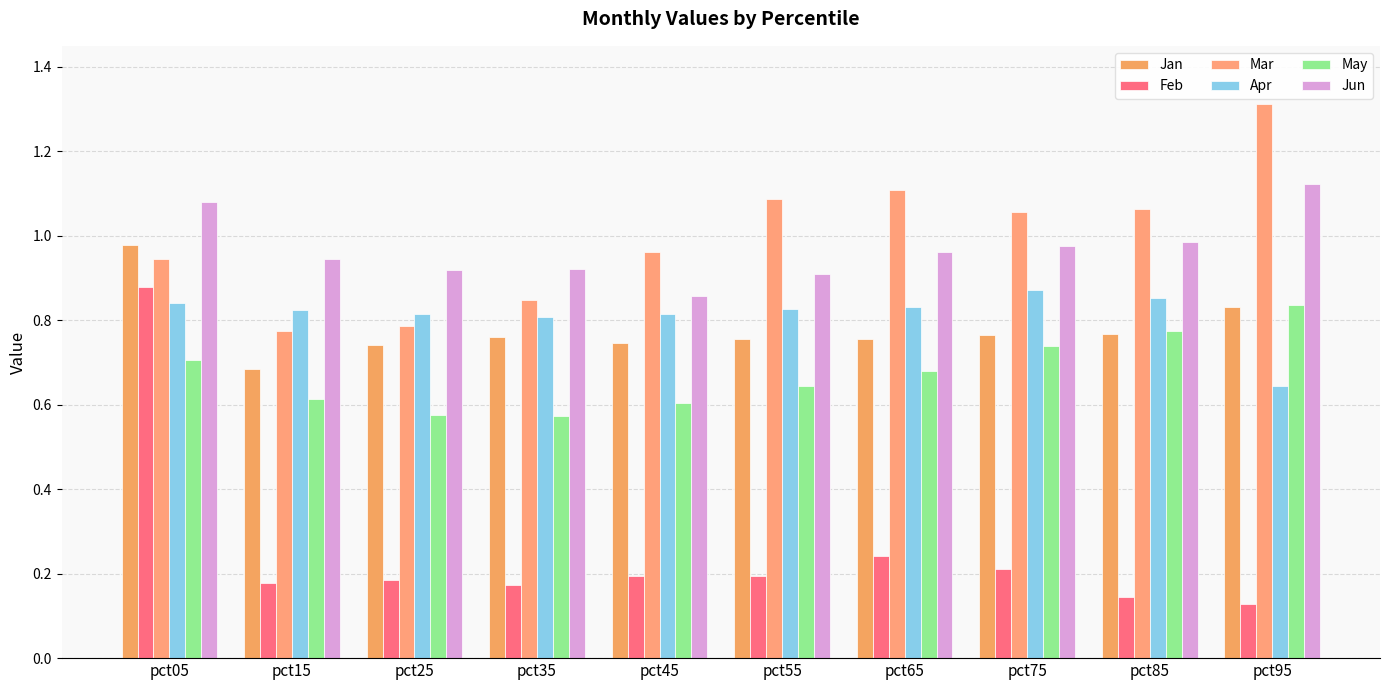

Is the value of May at pct85 greater than the value of Mar at pct05?

No